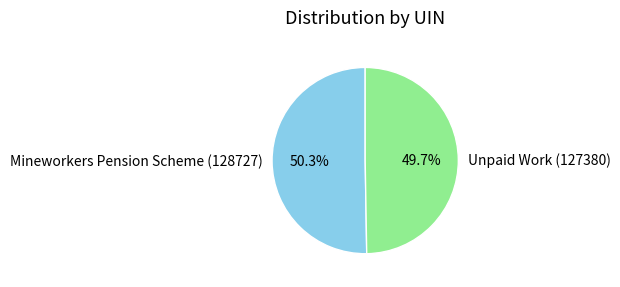

To the nearest percent, what percentage of the pie is Unpaid Work (127380)?

50%